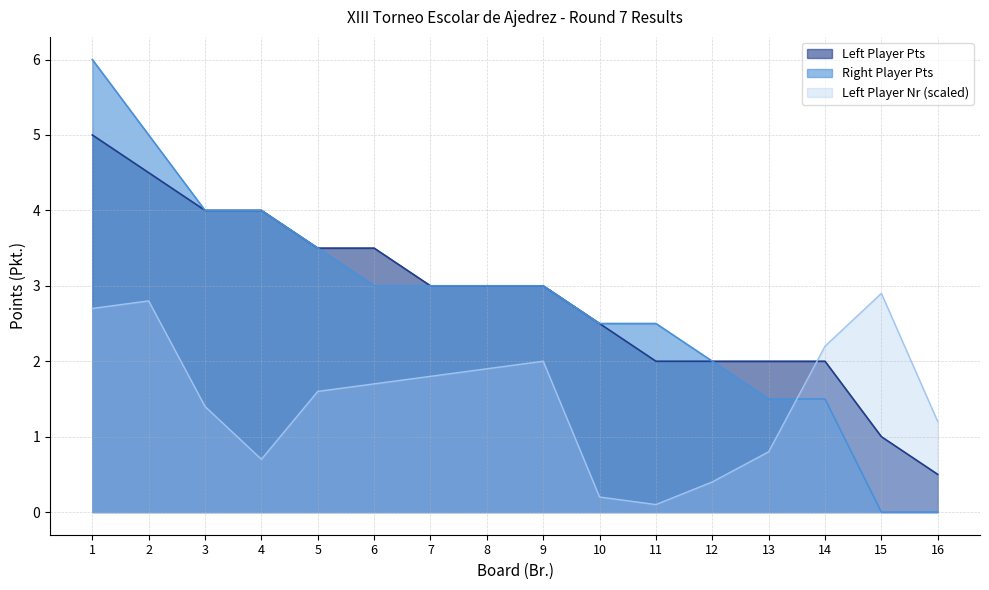

What is the difference between the Right Player Pts values at 6 and 14?

1.5